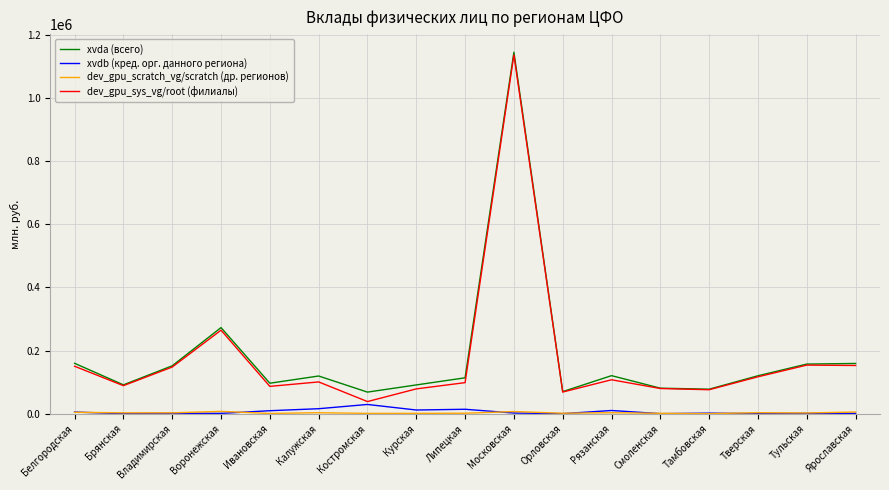

What is the greatest value displayed?

1145028